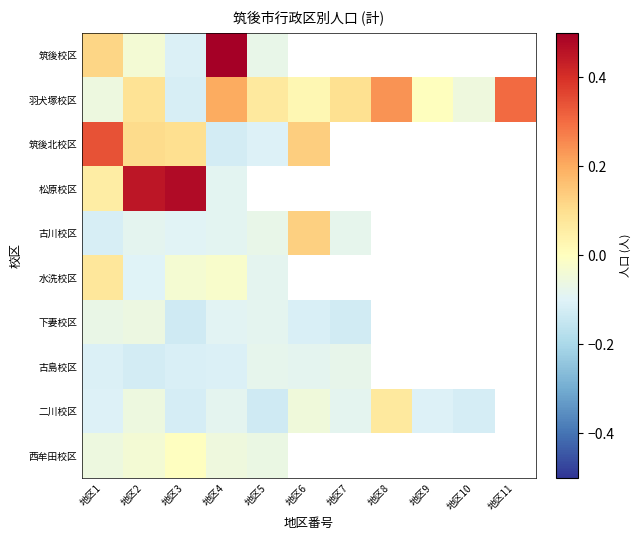

Rank the series by their maximum value, from lowest to highest.

古島校区, 下妻校区, 西牟田校区, 二川校区, 水洗校区, 古川校区, 羽犬塚校区, 筑後北校区, 松原校区, 筑後校区